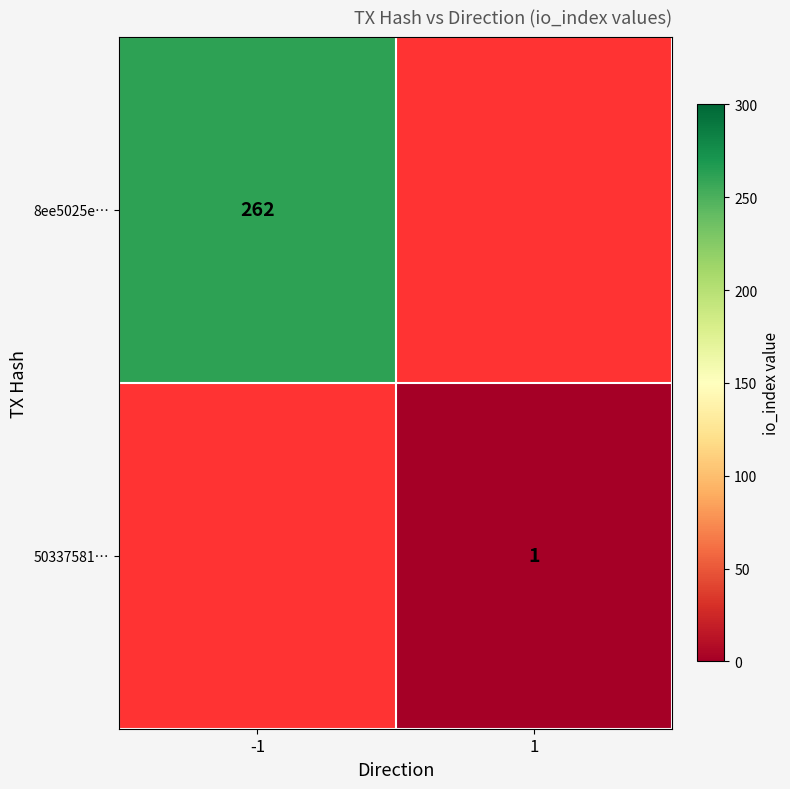

Is it true that 50337581… equals 0.3 at 1?

False